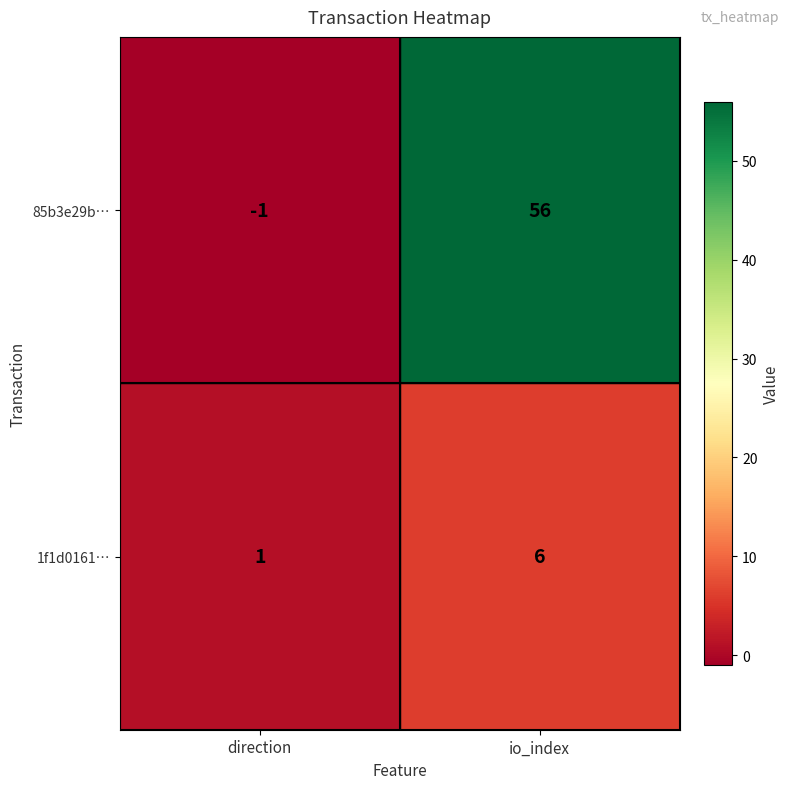

True or false: 85b3e29b… has a value of 78 at io_index.

False